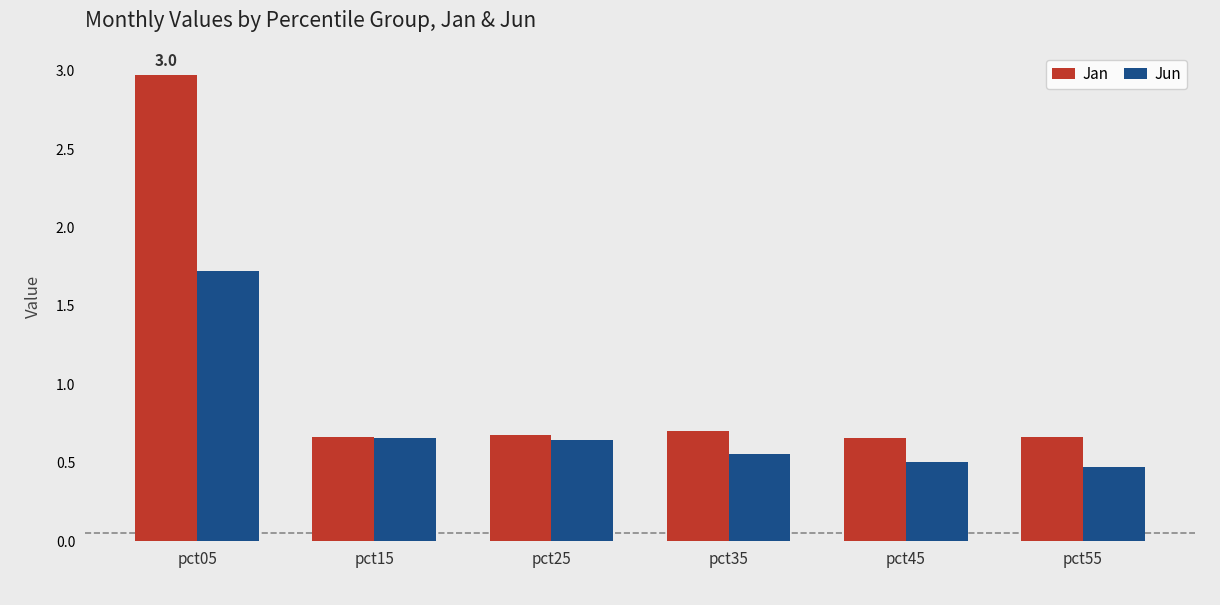

Rank the series by their average value, from highest to lowest.

Jan, Jun